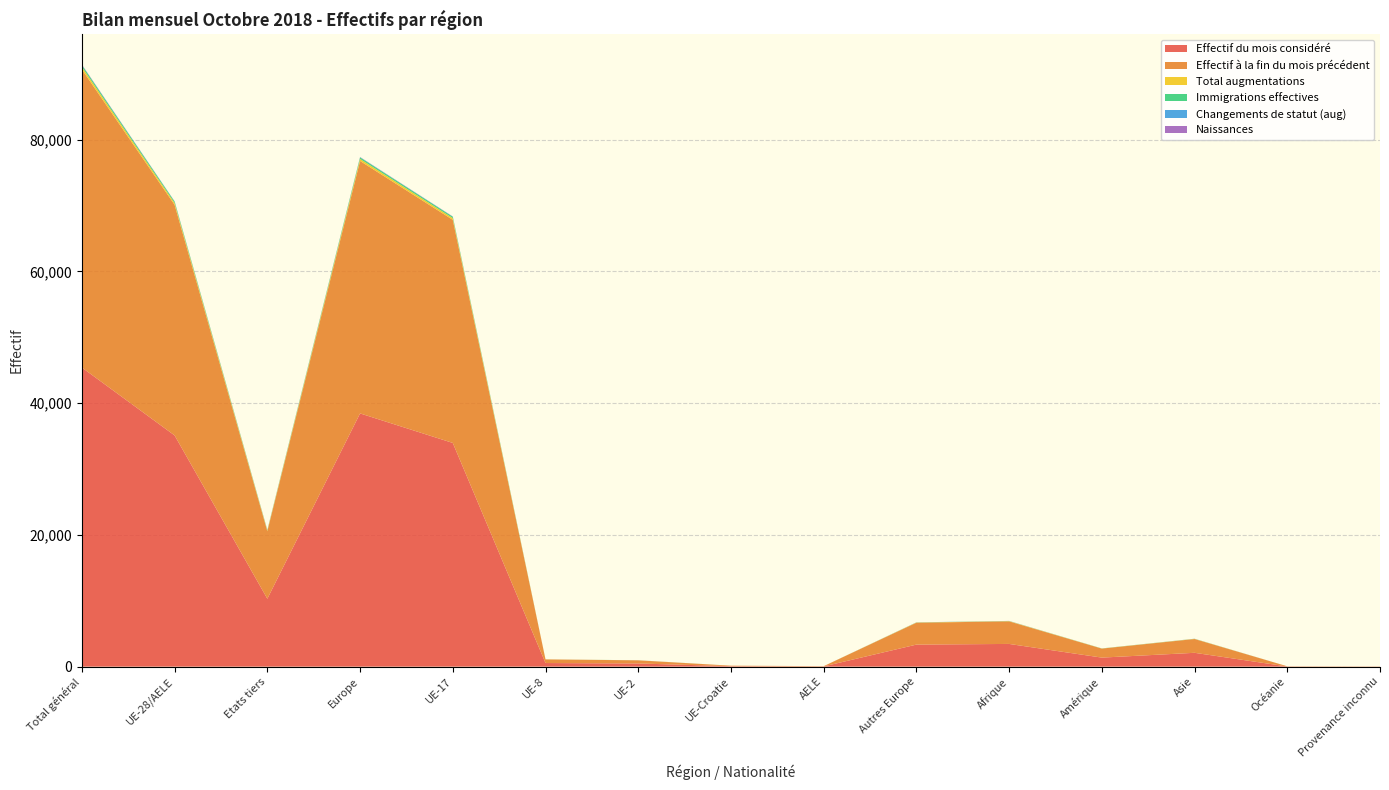

Reading left to right, transcribe all the data shown in this chart.

Effectif du mois considéré: 45410	35102	10308	38447	33965	548	480	73	36	3345	3448	1371	2100	26	18
Effectif à la fin du mois précédent: 45262	35010	10252	38332	33875	552	476	71	36	3322	3425	1367	2094	26	18
Total augmentations: 385	276	109	308	262	4	7	3	0	32	38	15	24	0	0
Immigrations effectives: 273	213	60	228	205	4	4	0	0	15	18	13	14	0	0
Changements de statut (aug): 41	26	15	33	24	0	2	0	0	7	4	2	2	0	0
Naissances: 44	24	20	29	23	0	1	0	0	5	10	0	5	0	0